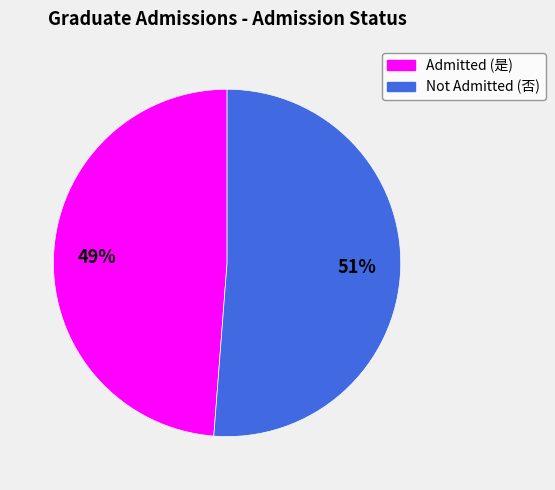

To the nearest percent, what is the average slice percentage?

50%